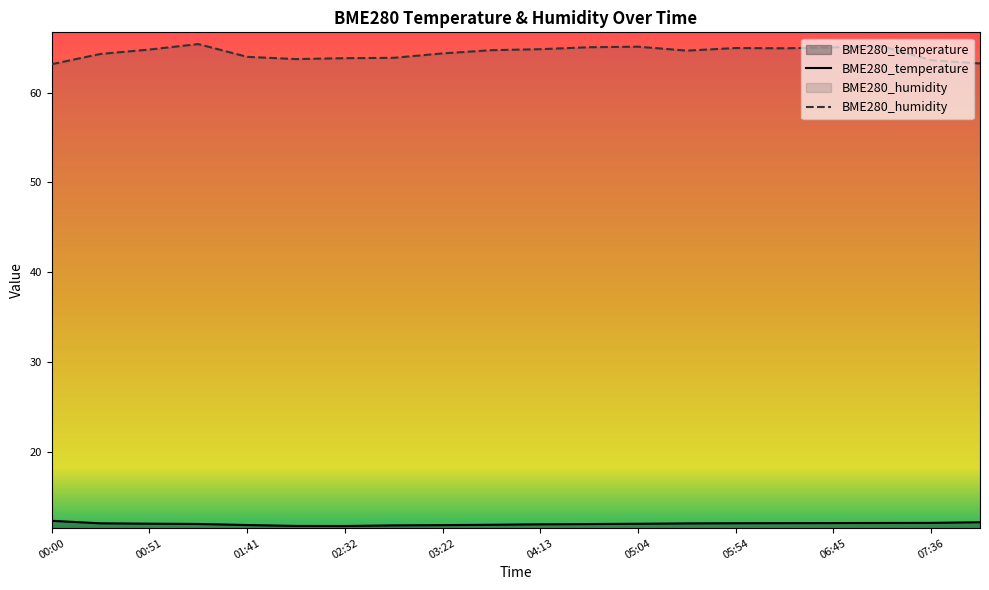

True or false: BME280_humidity has more than 0 points higher than both neighbors.

True